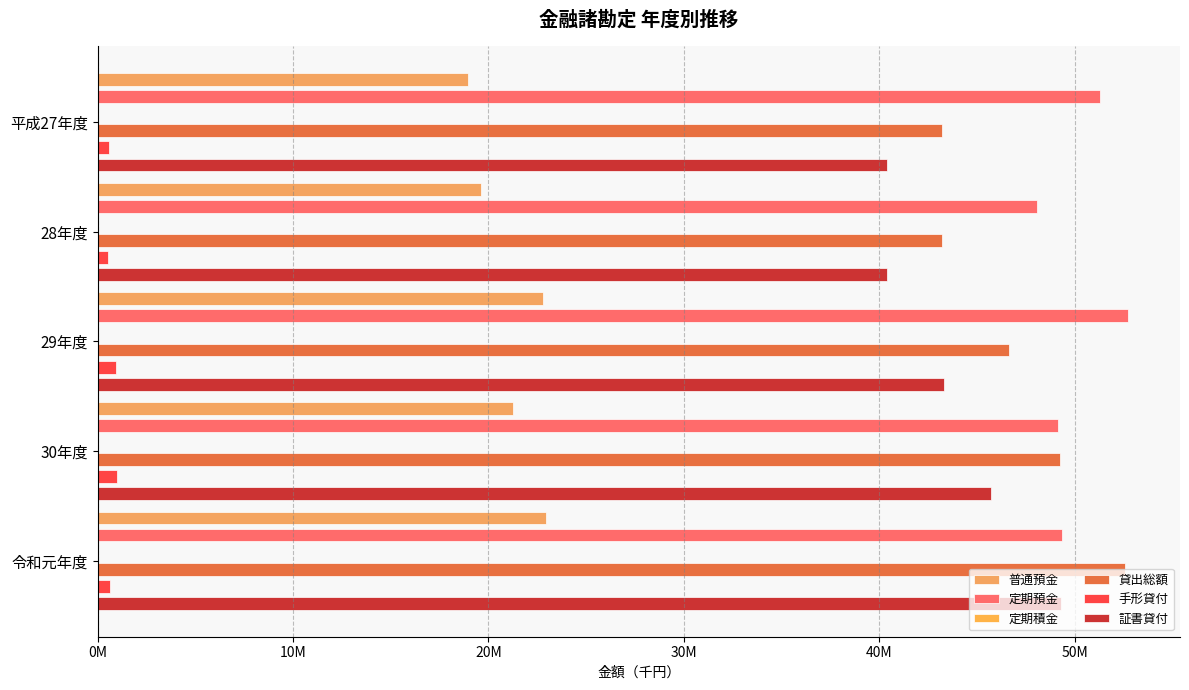

Does the chart contain any negative values?

No